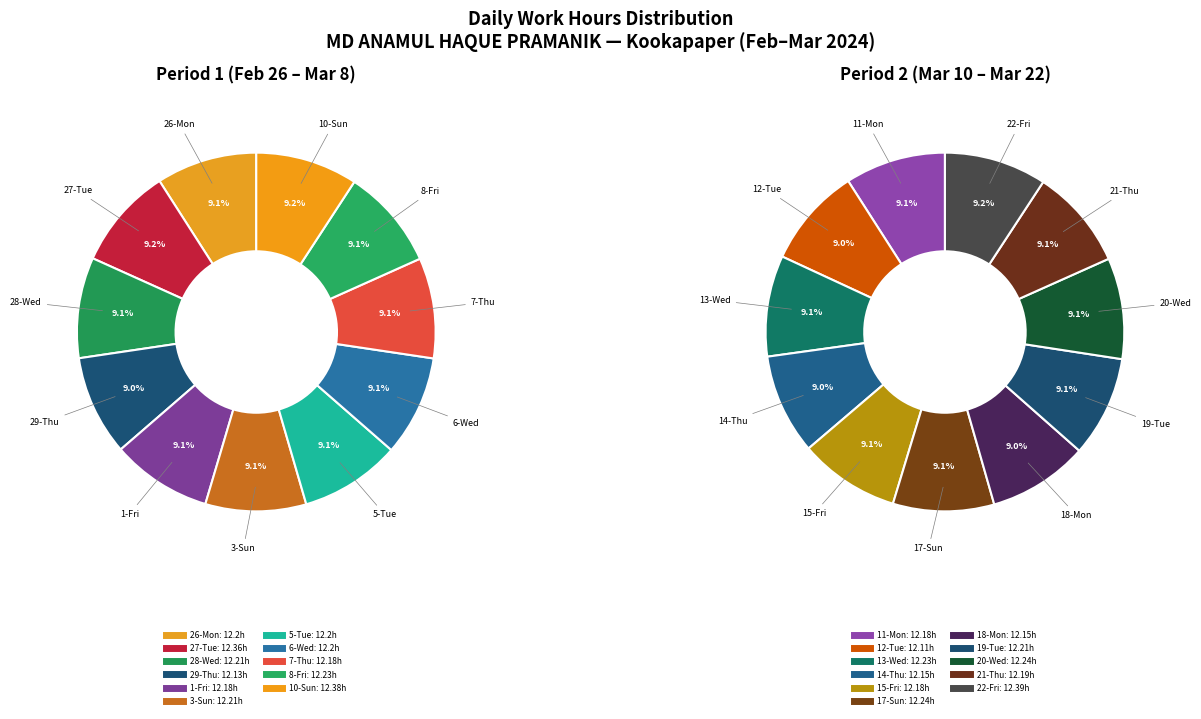

What is the ratio of the value at 13-Wed to the value at 3-Sun?

1.0